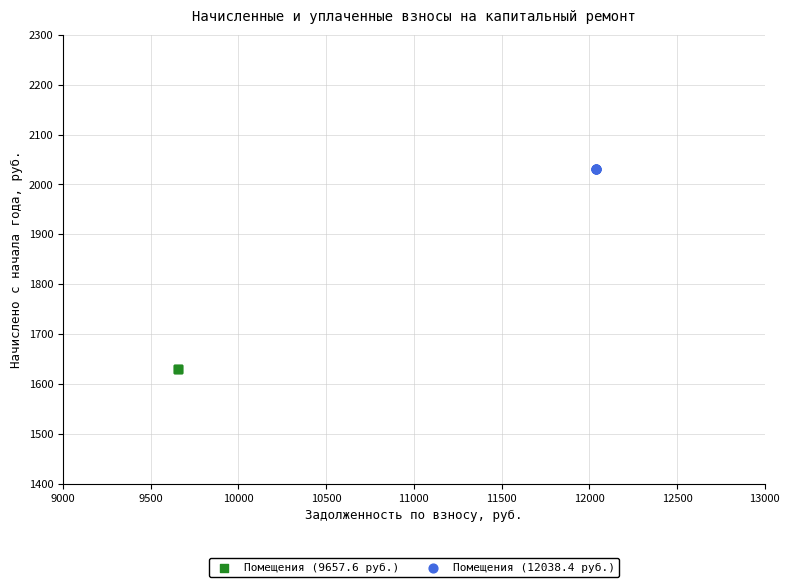

Which series reaches the maximum Y coordinate?

Помещения (12038.4 руб.)